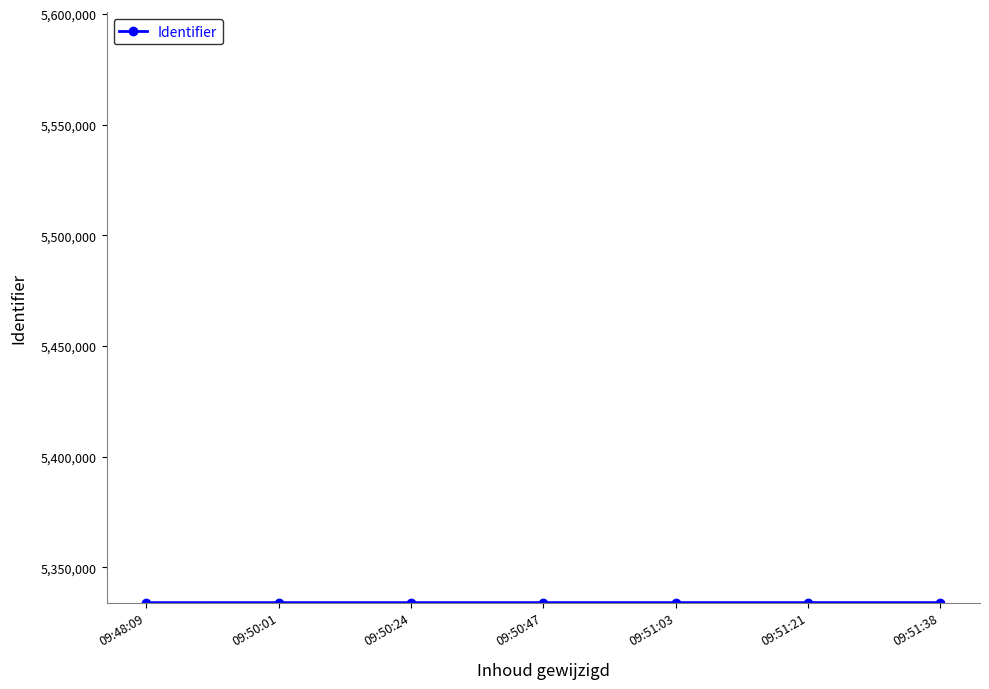

What is the smallest value displayed?

5334089